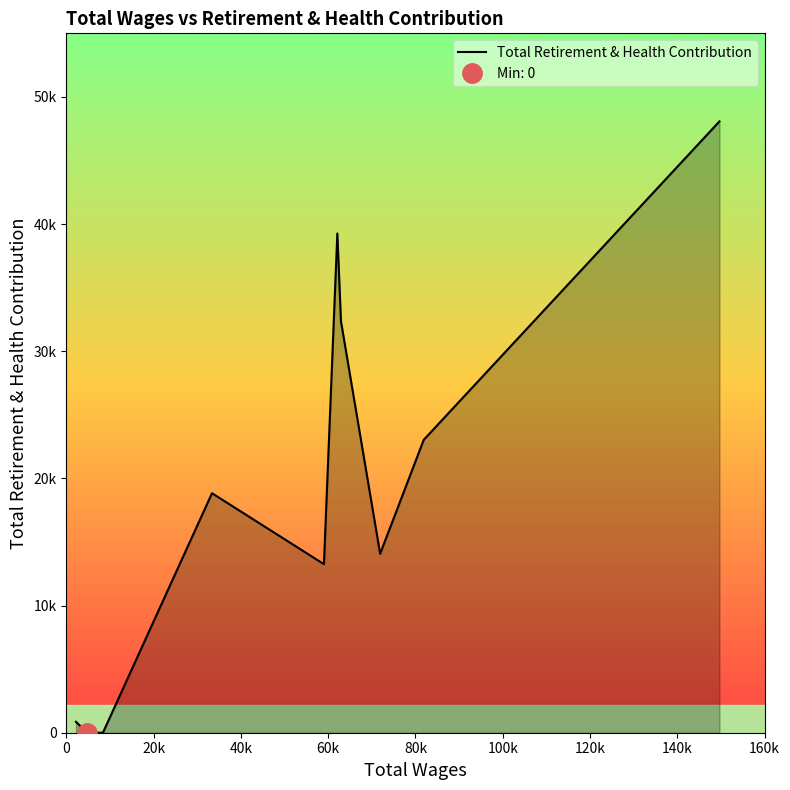

True or false: there are more than 0 points higher than both neighbors.

True